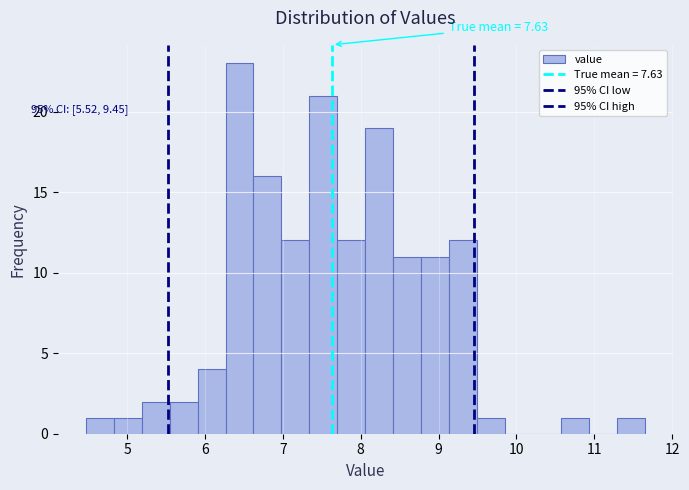

Read against the x-axis, roughly where is the centre of the tallest bar?

6.4